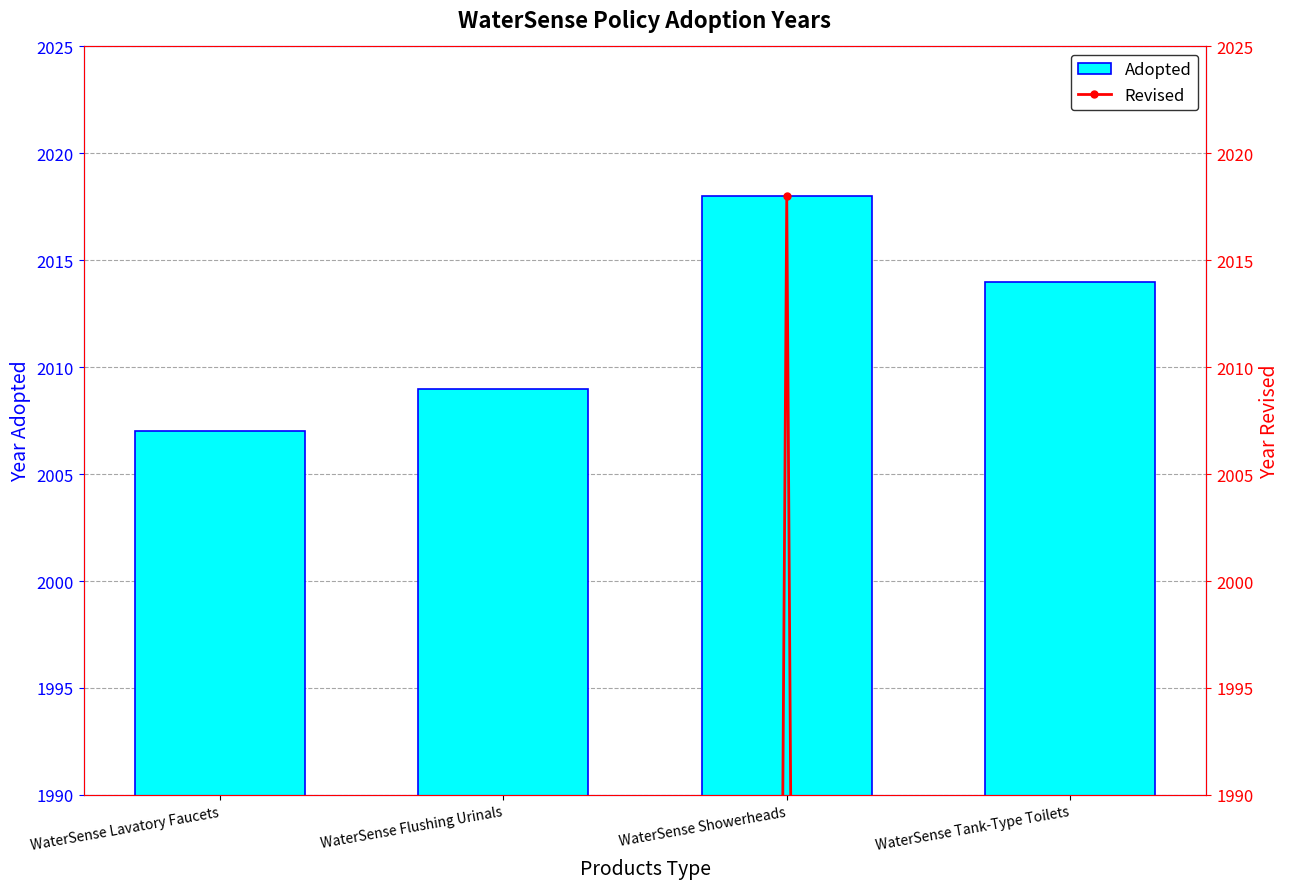

Between WaterSense Showerheads and WaterSense Lavatory Faucets, which is larger?

WaterSense Showerheads